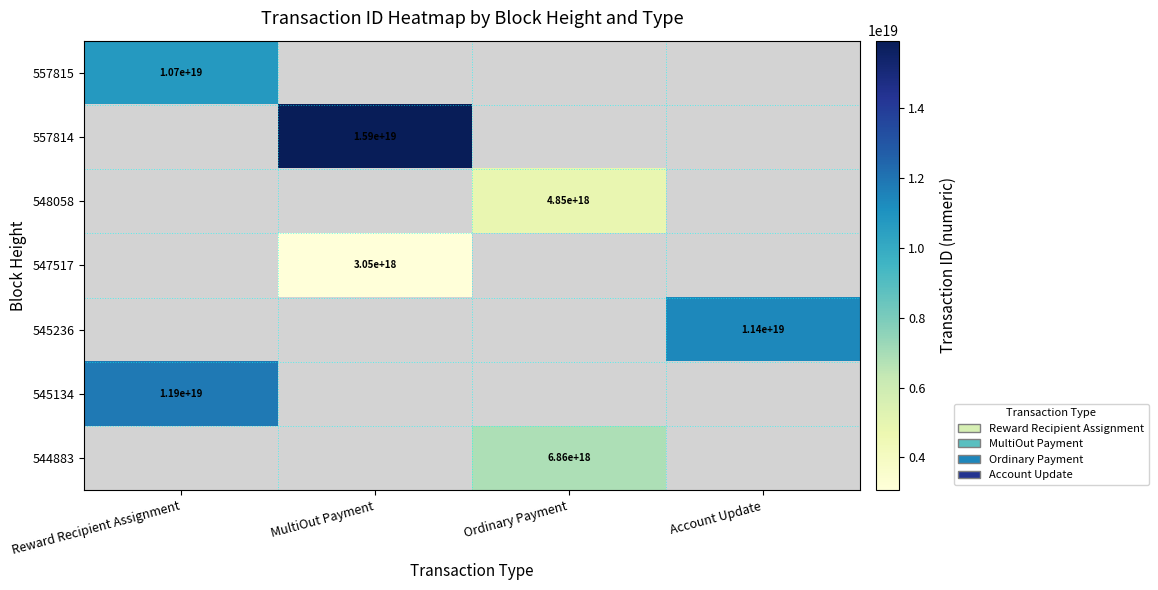

The 557814 series shows 15900000000000000000 at MultiOut Payment. True or false?

True